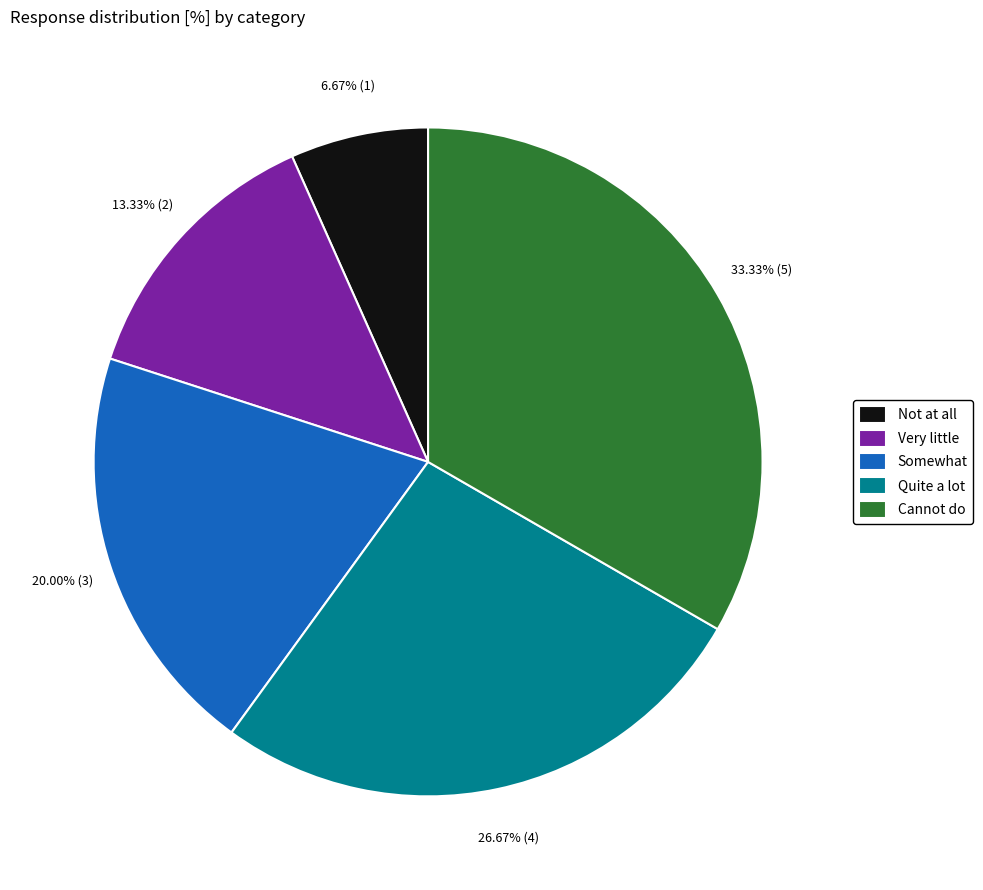

To the nearest percent, what is the difference between the largest and smallest slice percentages?

27%